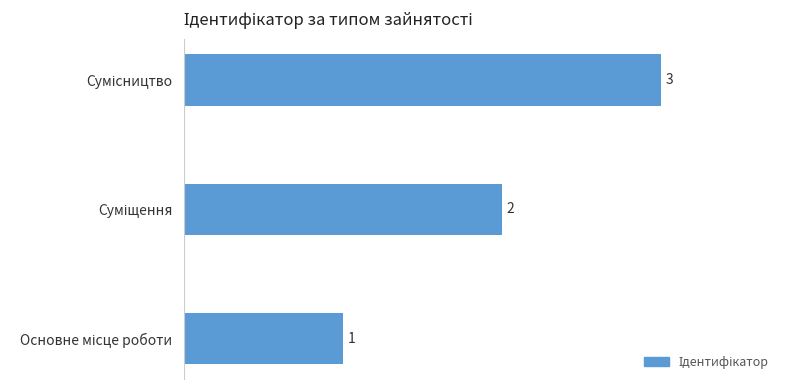

What is the sum of all values?

6